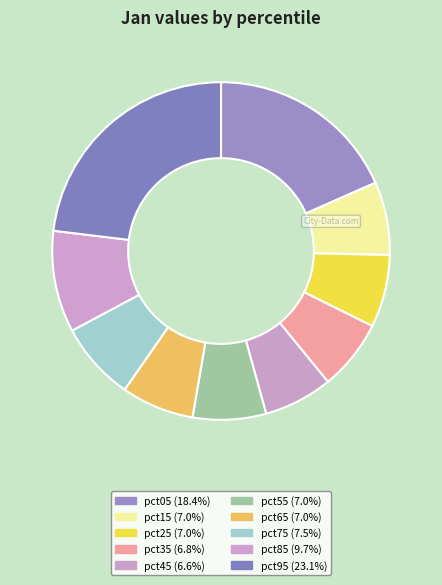

Count the number of slices in the pie.

10